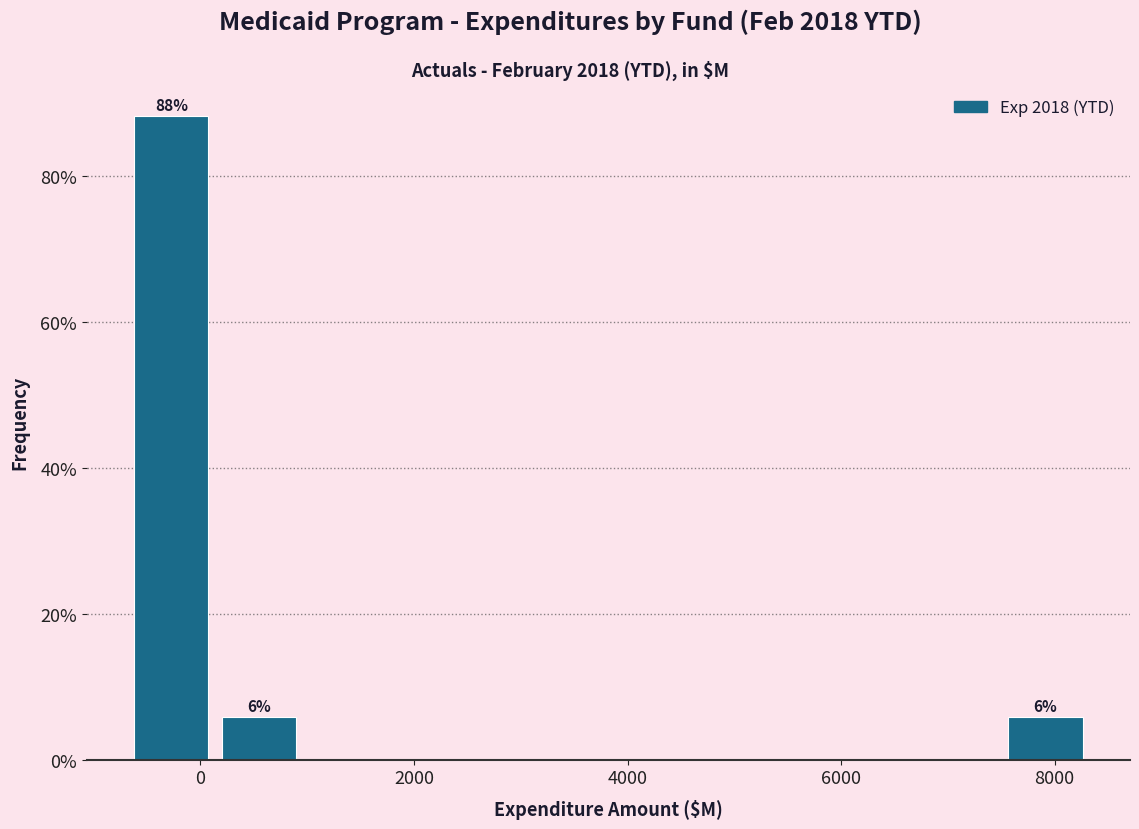

Over which range of the x-axis is the bar tallest?

-600 to 200